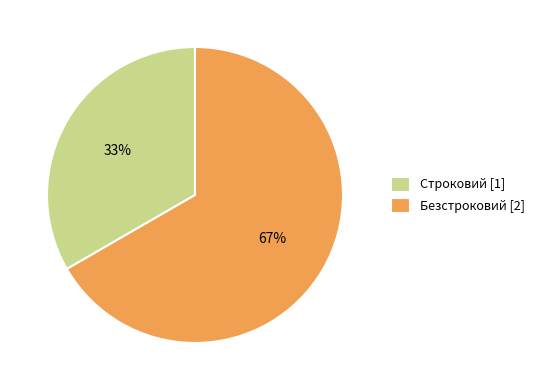

Which category accounts for the majority?

Безстроковий